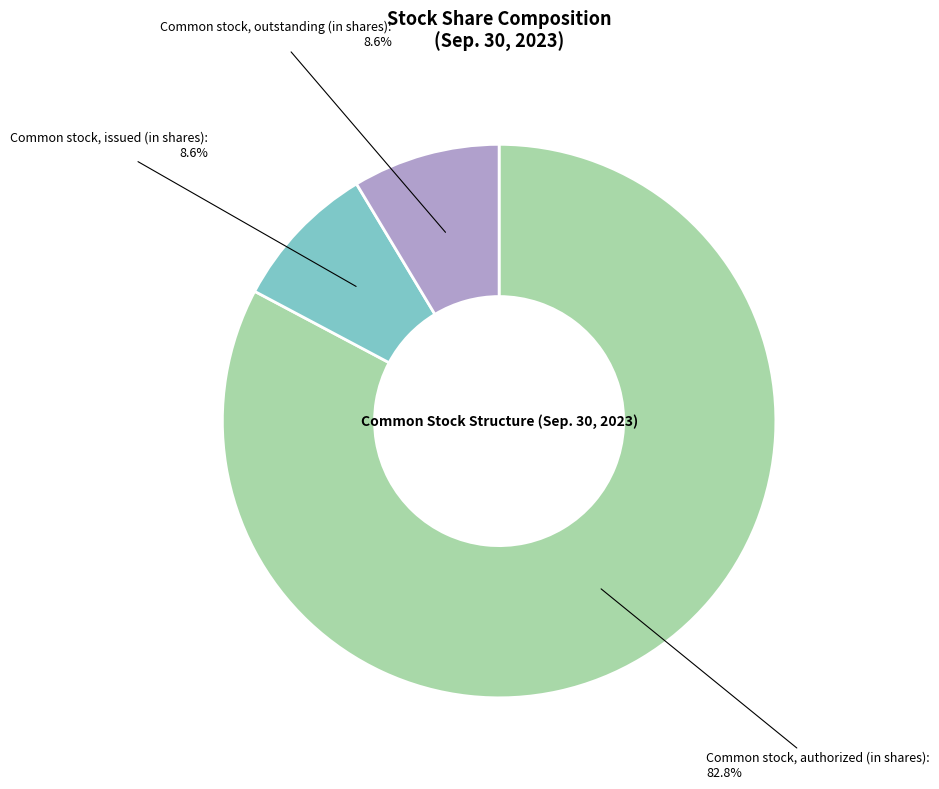

Is there any slice that represents more than half of the pie?

Yes